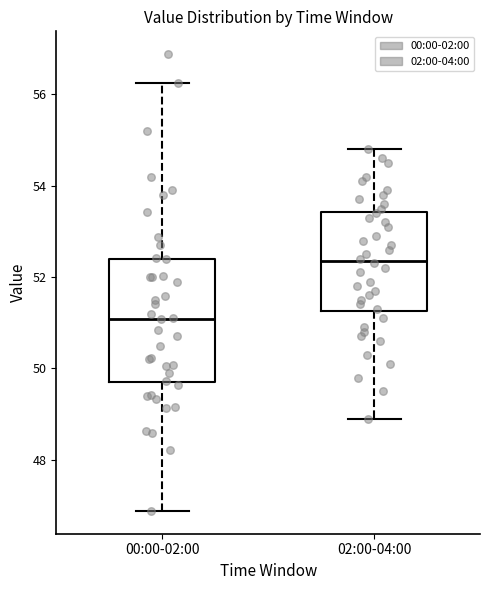

Where does the median line of the box for 00:00-02:00 sit on the y-axis? The values are not printed on the chart, so give them approximately, as read against the axis.

51.0